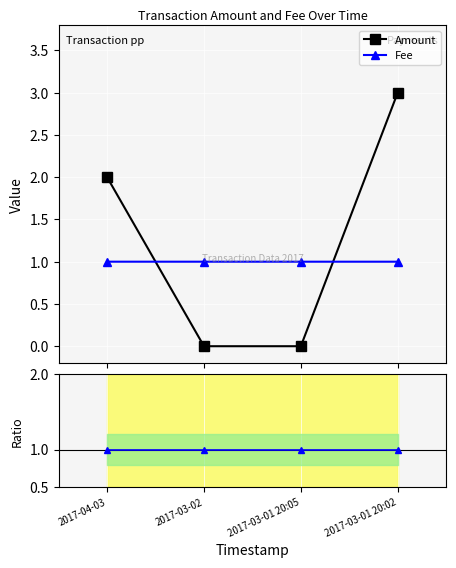

What is the maximum value for Fee?

1.0